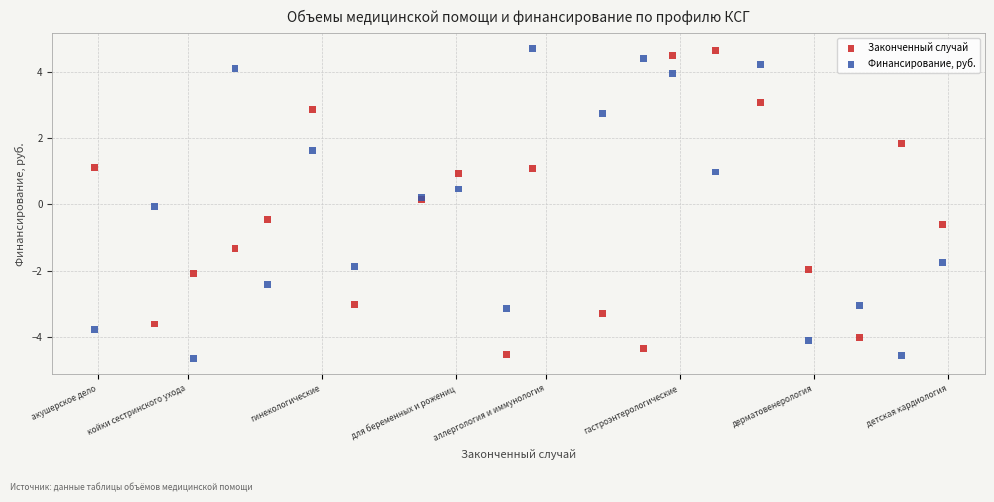

What is the X range (max minus min) for the scatter plot?

19.0